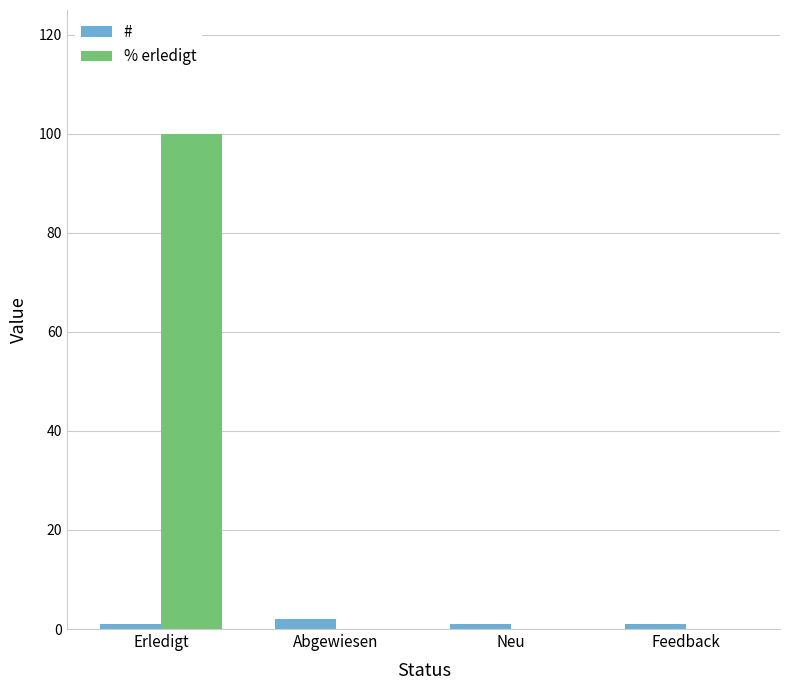

Is the value of # at Neu greater than the value of % erledigt at Erledigt?

No